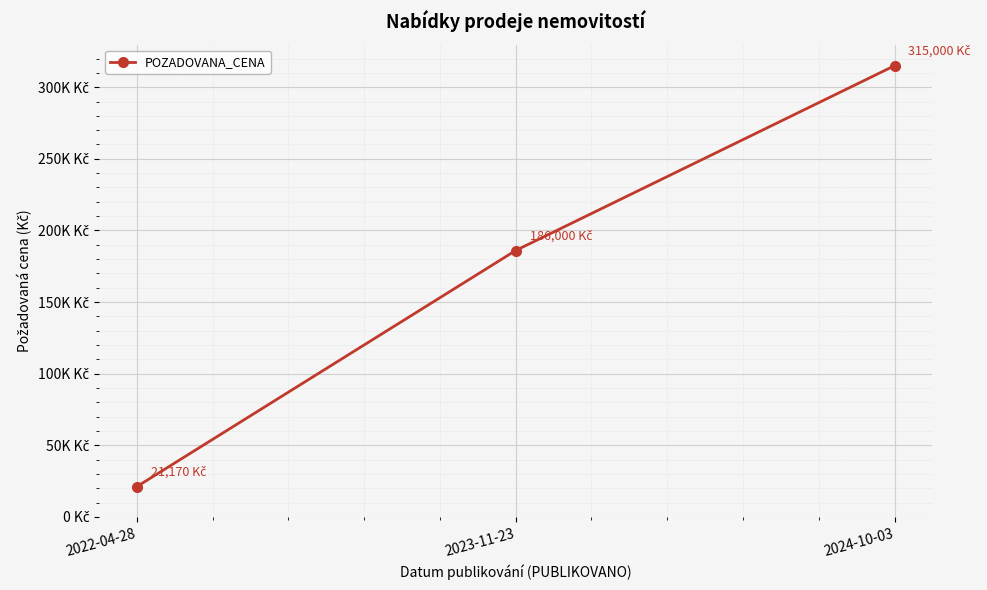

What is the greatest value displayed?

315000